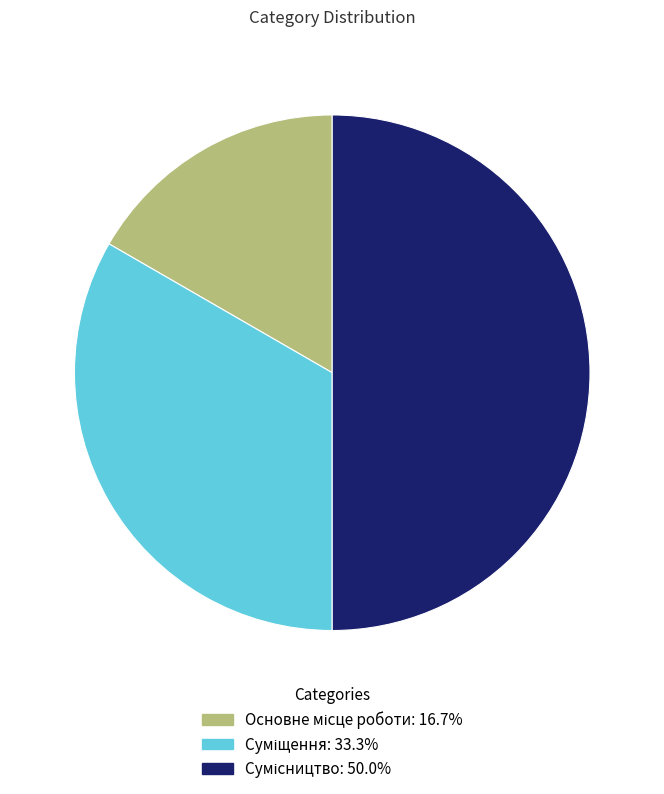

Between Суміщення and Основне місце роботи, which is larger?

Суміщення